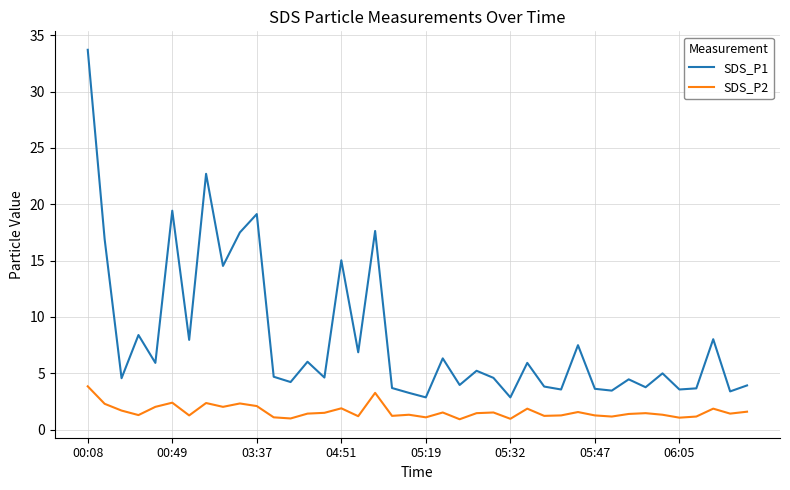

What is the maximum value for SDS_P1?

33.7